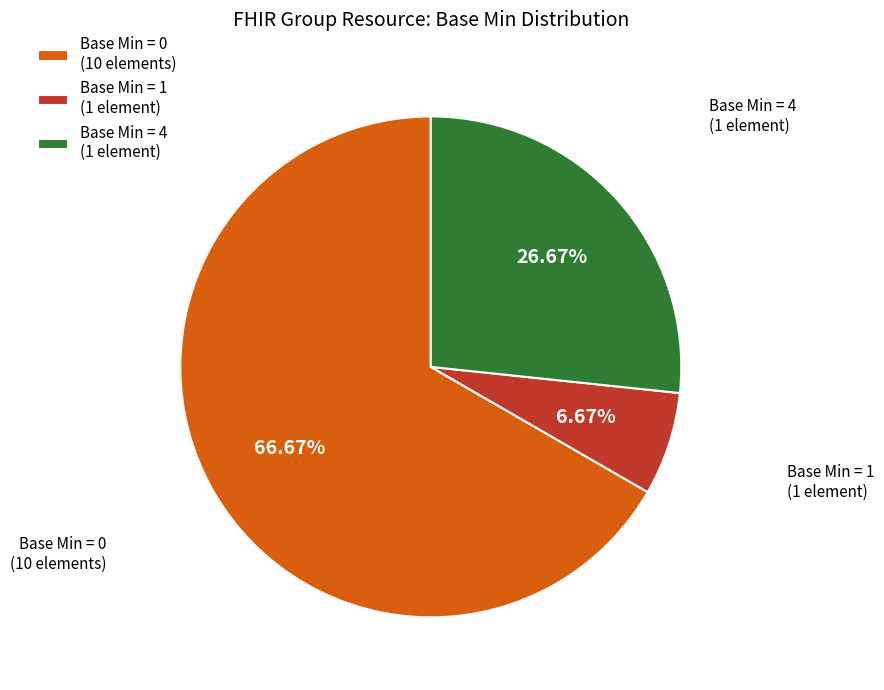

To the nearest percent, what is the difference between the largest and smallest slice percentages?

60%